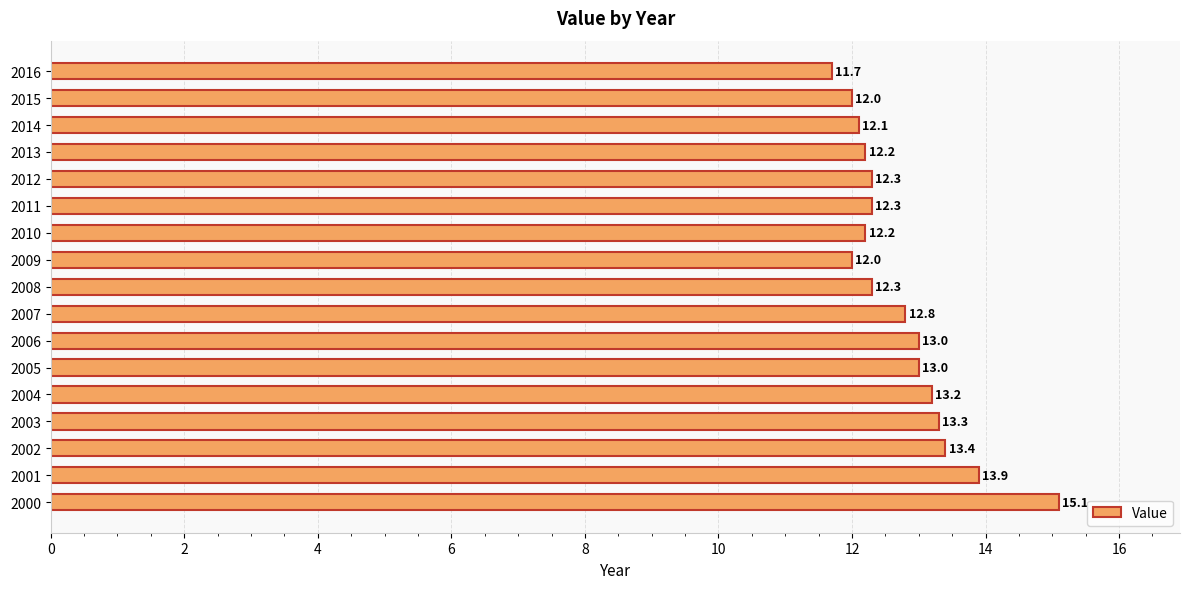

How many values are below 12?

1